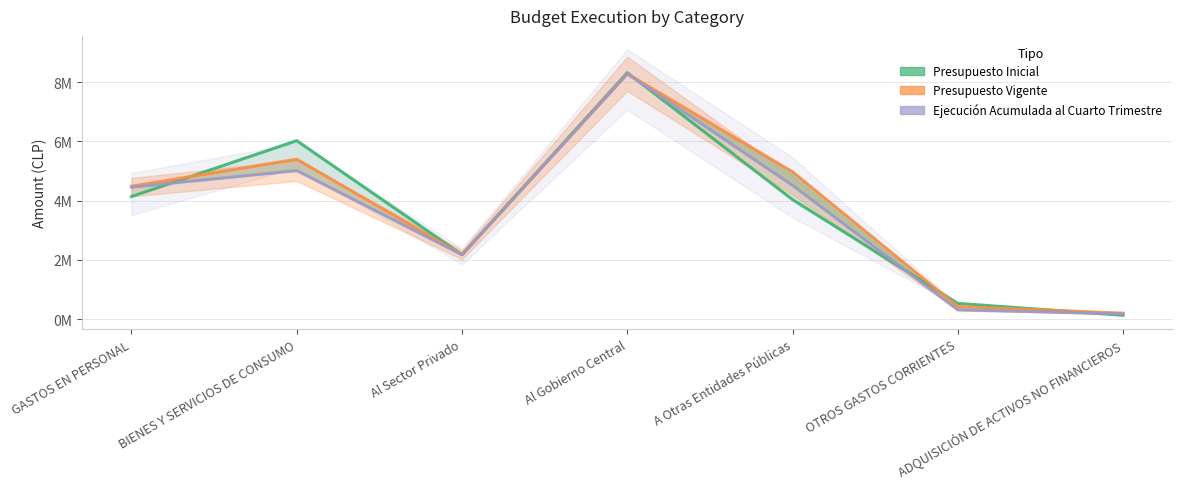

Which category has the lowest value in the Ejecución Acumulada al Cuarto Trimestre series?

ADQUISICIÓN DE ACTIVOS NO FINANCIEROS